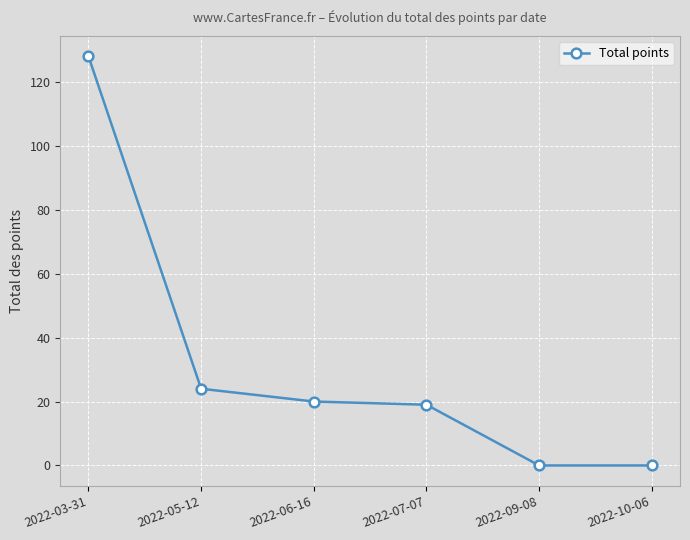

At which label is the value closest to 64?

2022-05-12